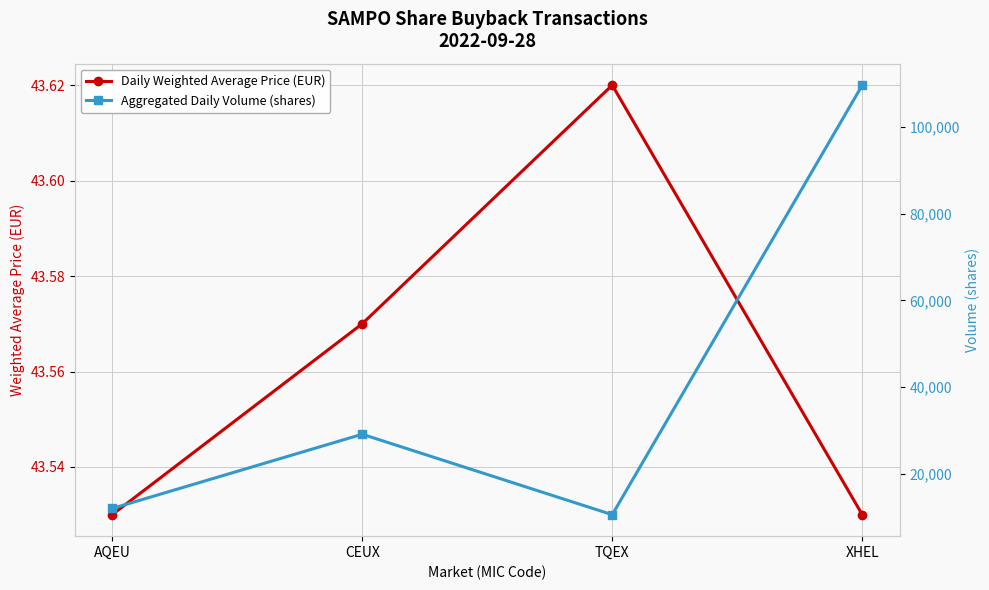

The Aggregated Daily Volume (shares) series shows 5924.8 at AQEU. True or false?

False